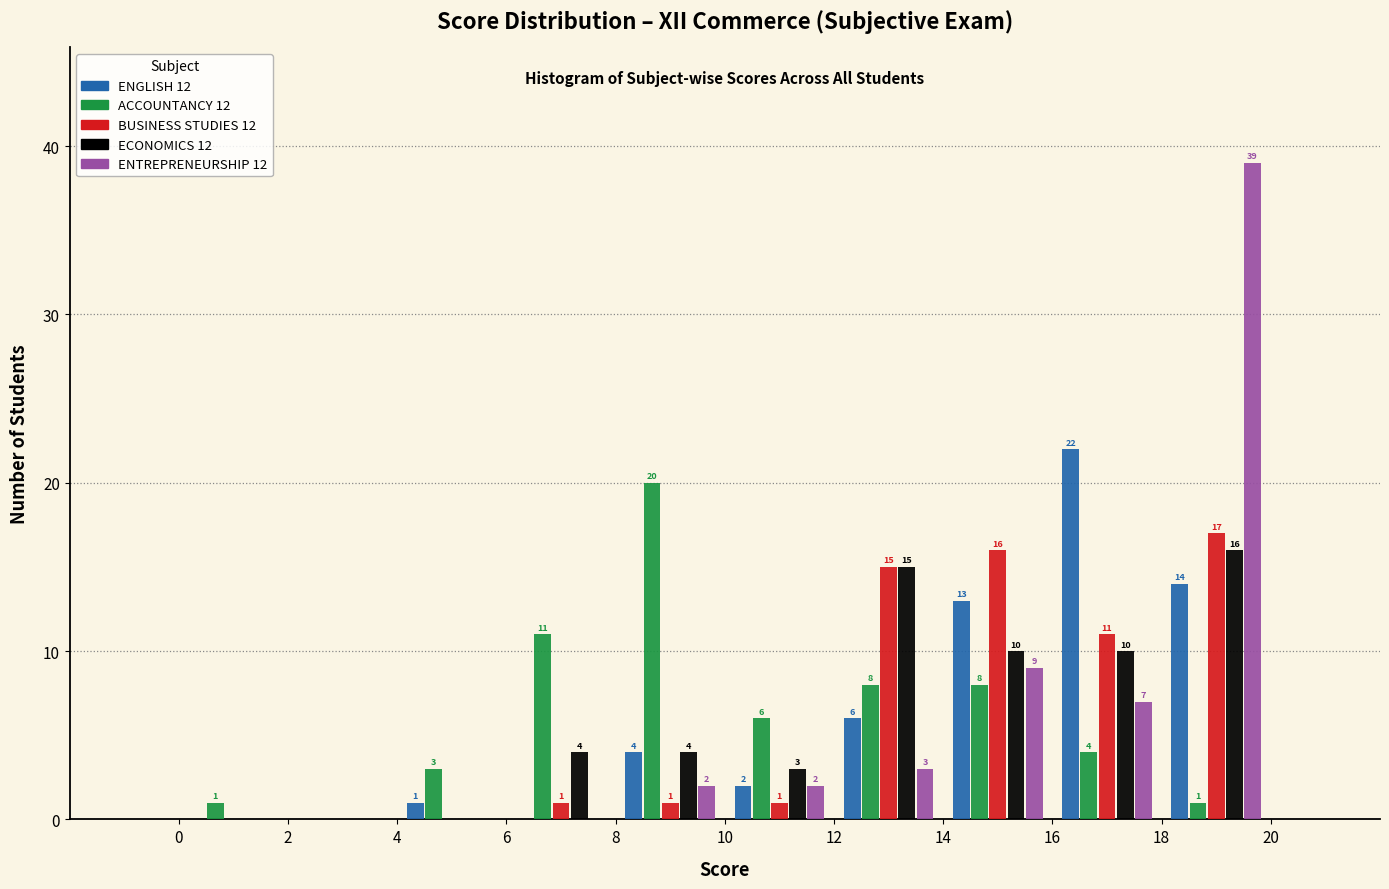

In the BUSINESS STUDIES 12 series, which range on the x-axis has the tallest bar?

18 to 20